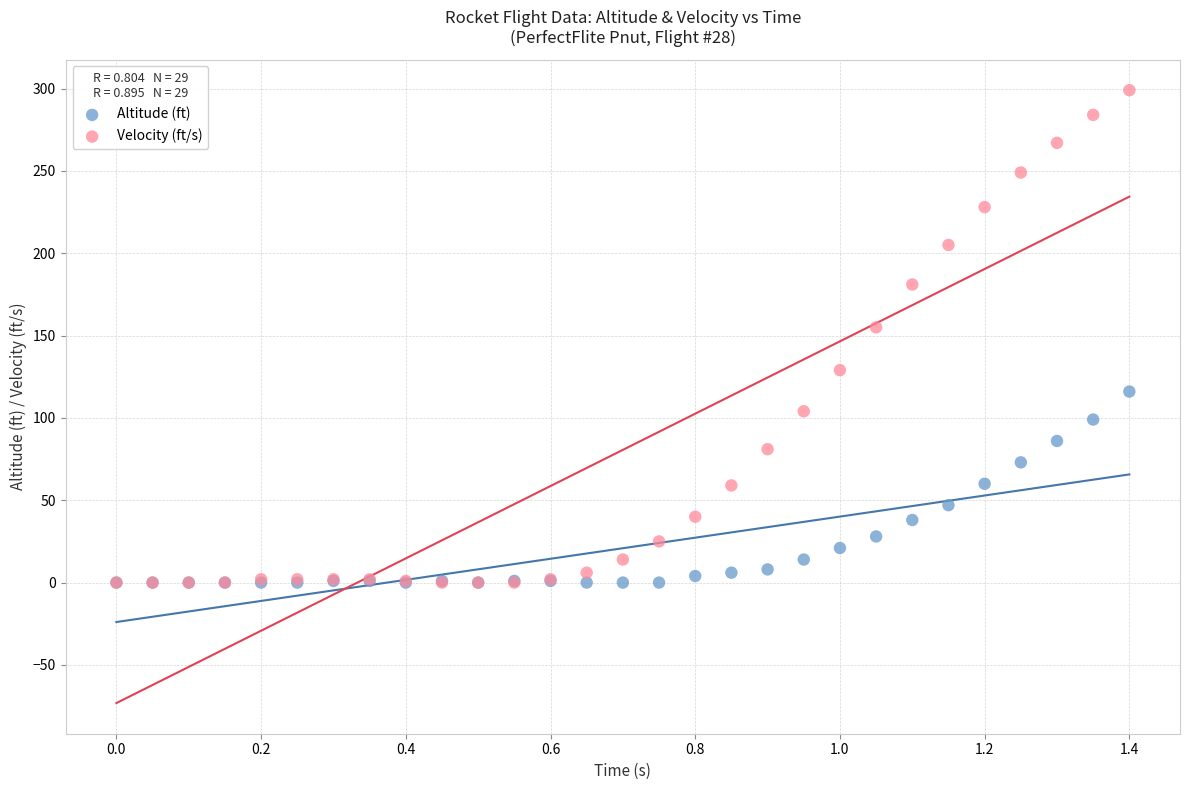

Across all series, what Y value is closest to 149?

155